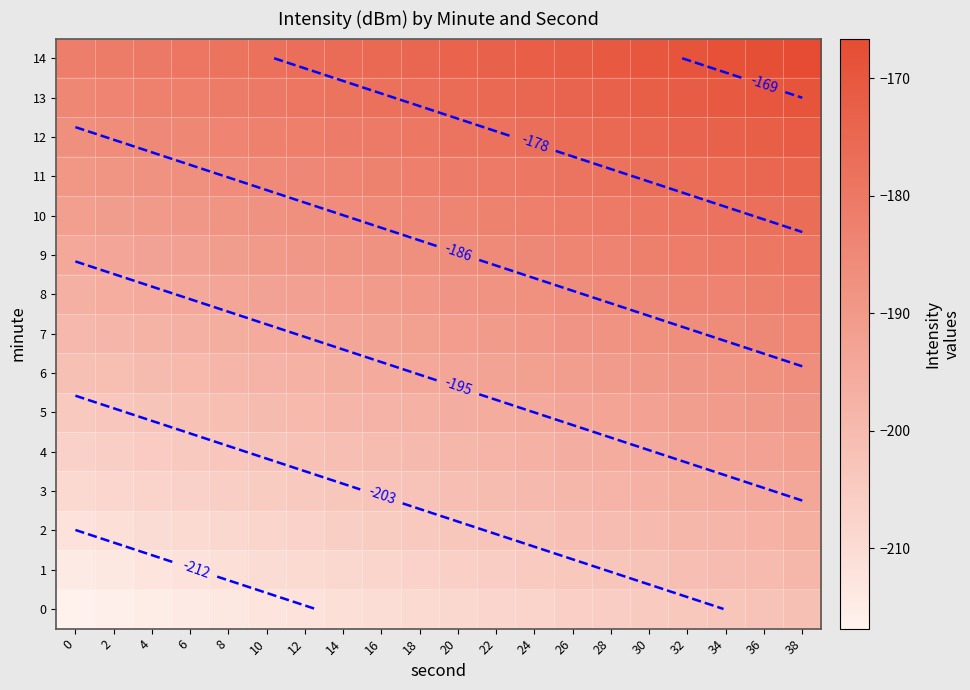

What is the total value across all series at 20?

-2869.9